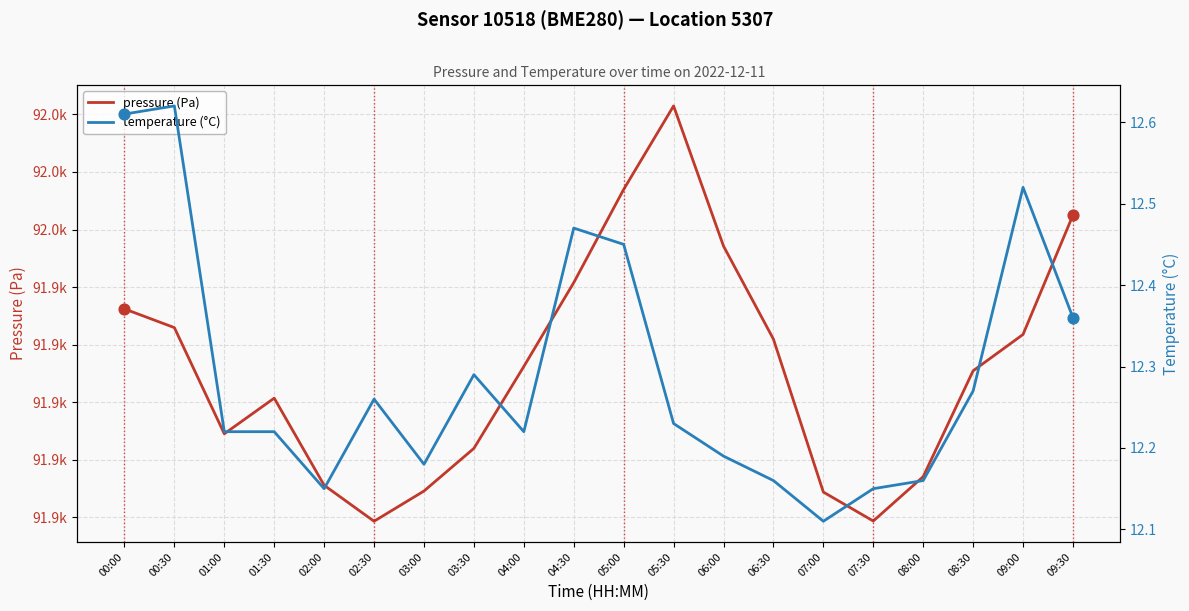

Is the value of pressure (Pa) at 08:00 greater than the value of temperature (°C) at 00:00?

Yes